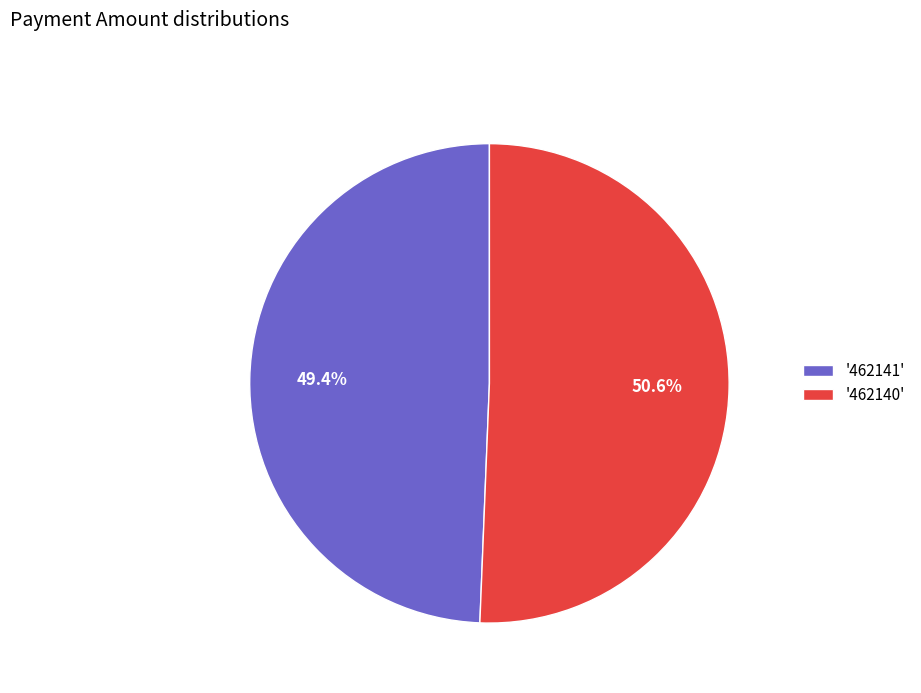

Which category has the smallest portion of the pie?

'462141'